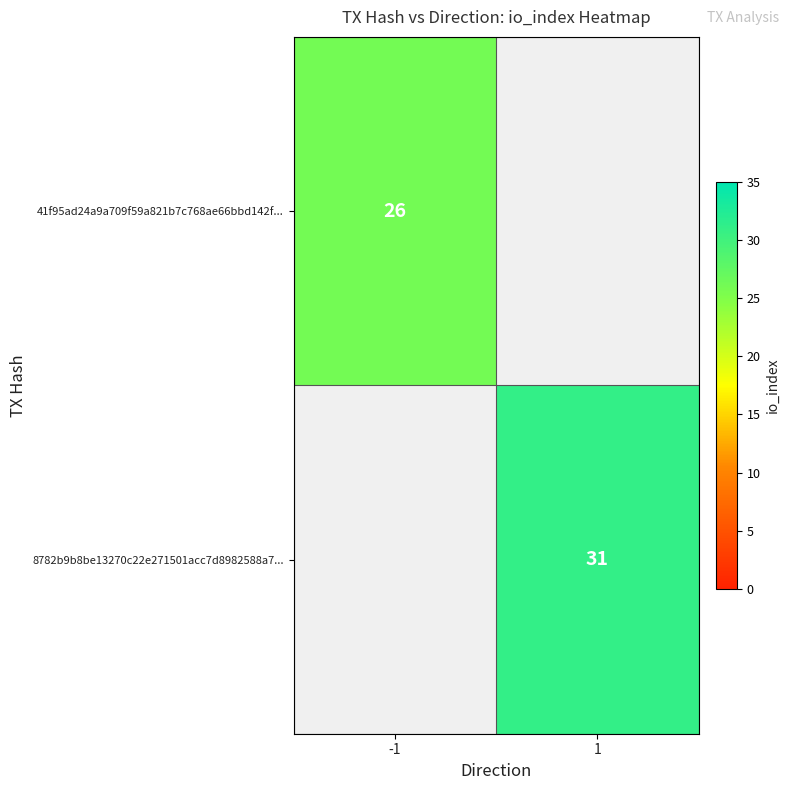

Is it true that 41f95ad24a9a709f59a821b7c768ae66bbd142f... equals 36 at -1?

False